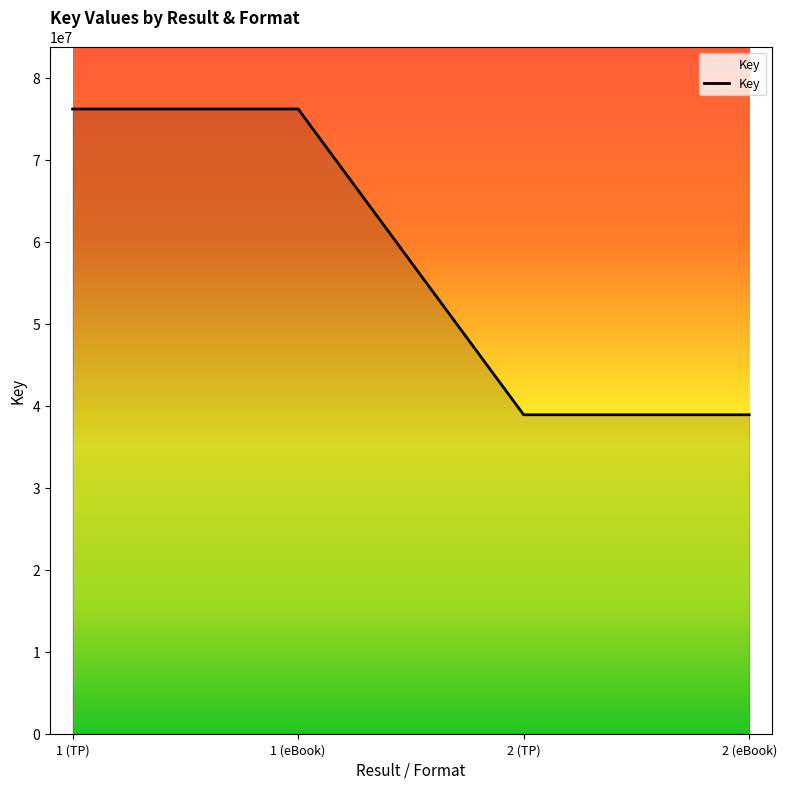

The value at 2 (TP) is 12181073. True or false?

False